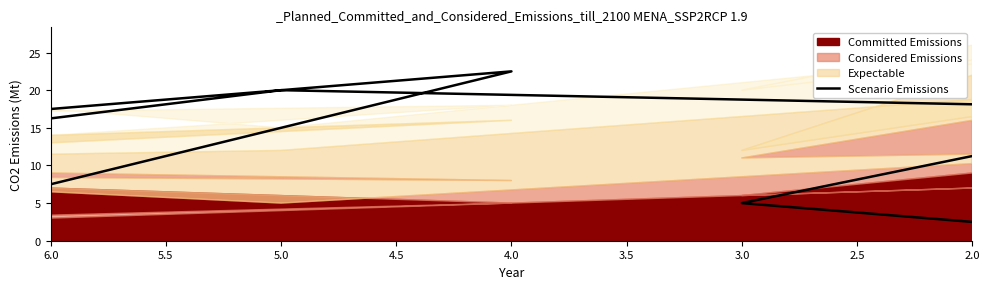

What is the change in value from 3.0 to 5.0?

+7.5